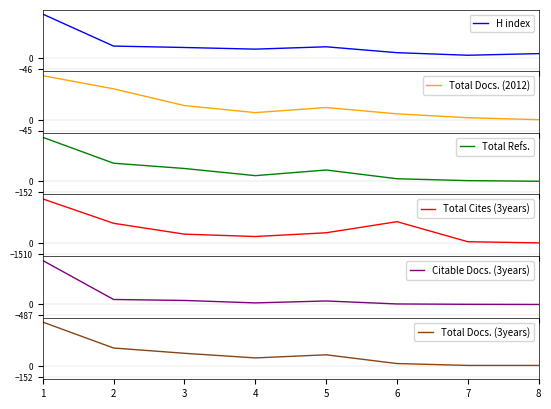

In Total Docs. (3years), how many points are higher than both neighbors (excluding endpoints)?

1